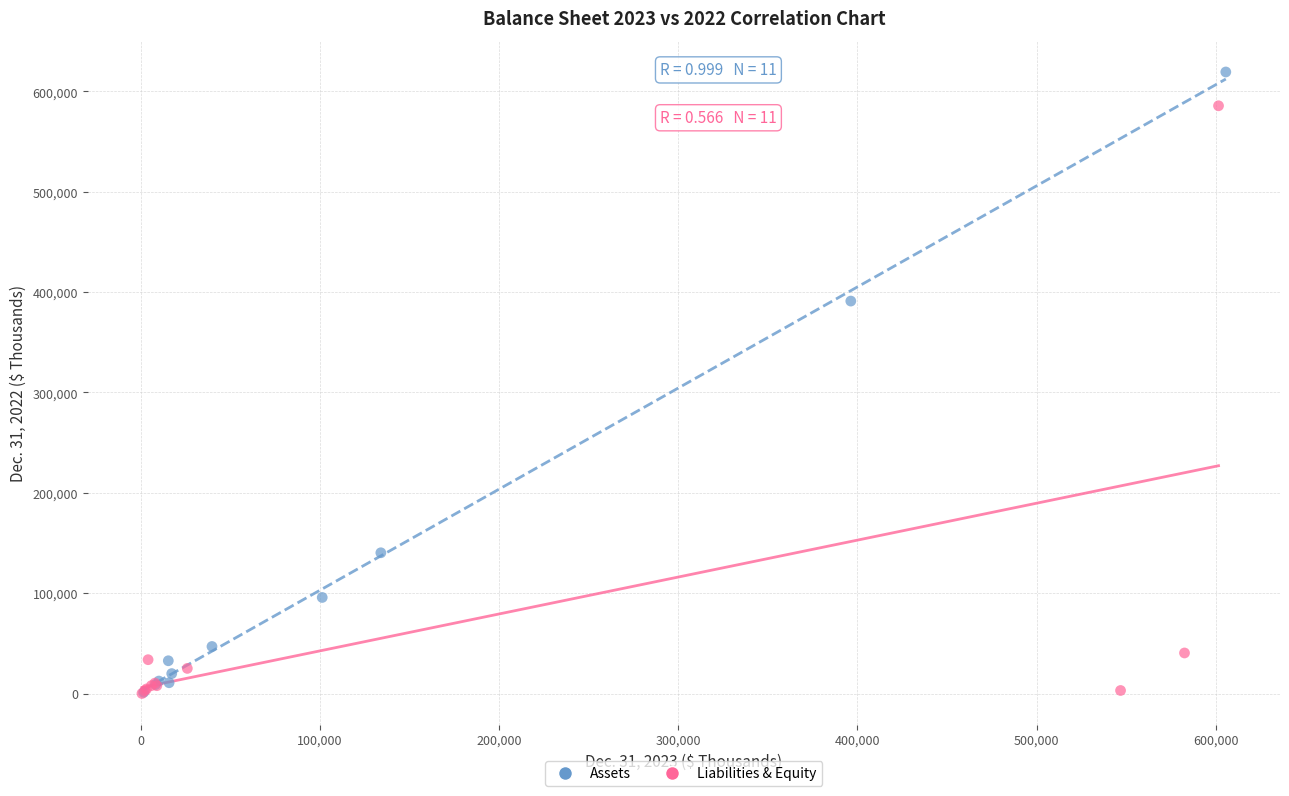

Which series reaches the maximum Y coordinate?

Assets